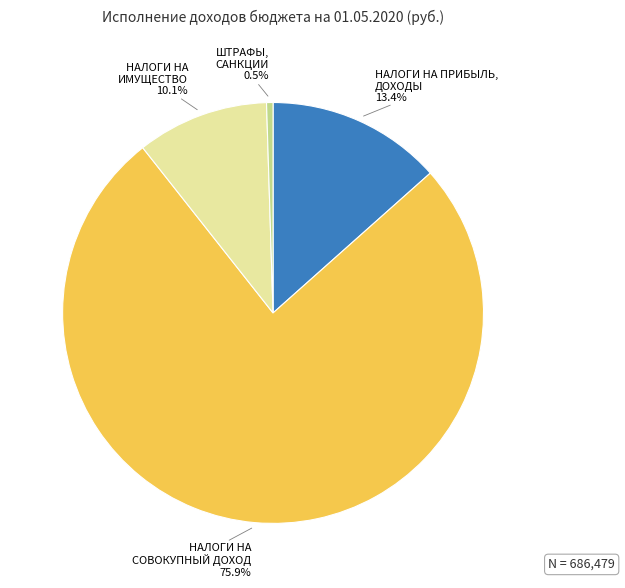

What is the smallest slice in the pie chart?

ШТРАФЫ, САНКЦИИ